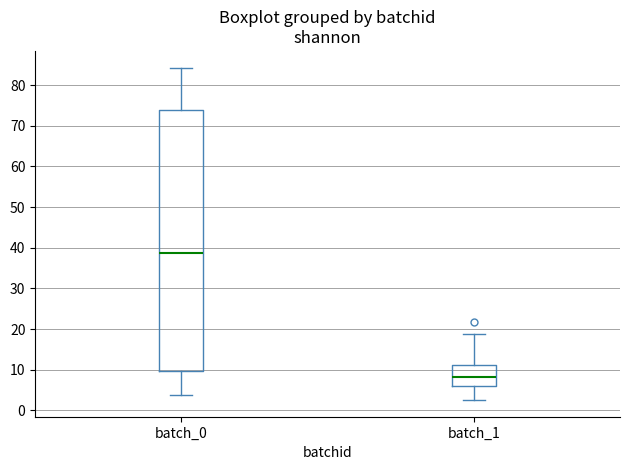

Reading left to right, transcribe this box plot: for each box, give where its median line is, the range the box spans, and where its two whiskers end, as read against the y-axis. The values are not printed on the chart, so give them approximately, as read against the axis.

batch_0: median 39, box 10 to 74, whiskers 4 to 84
batch_1: median 8, box 6 to 11, whiskers 3 to 19